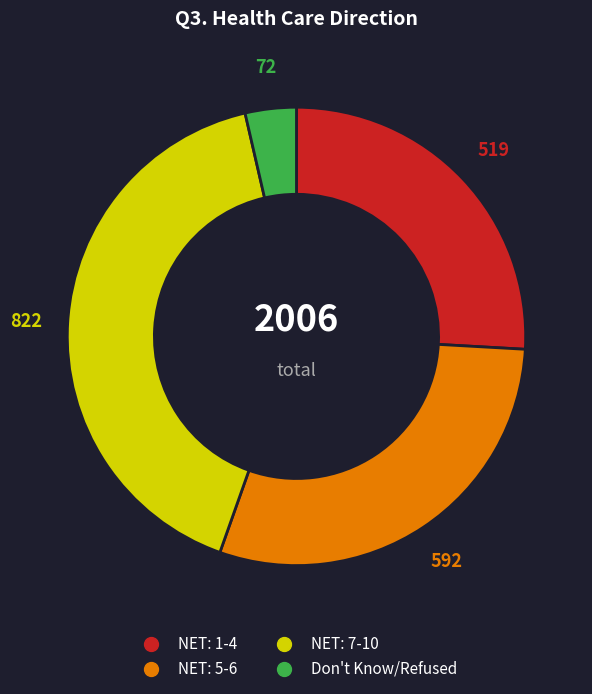

Which slice is the smallest?

Don't Know/Refused